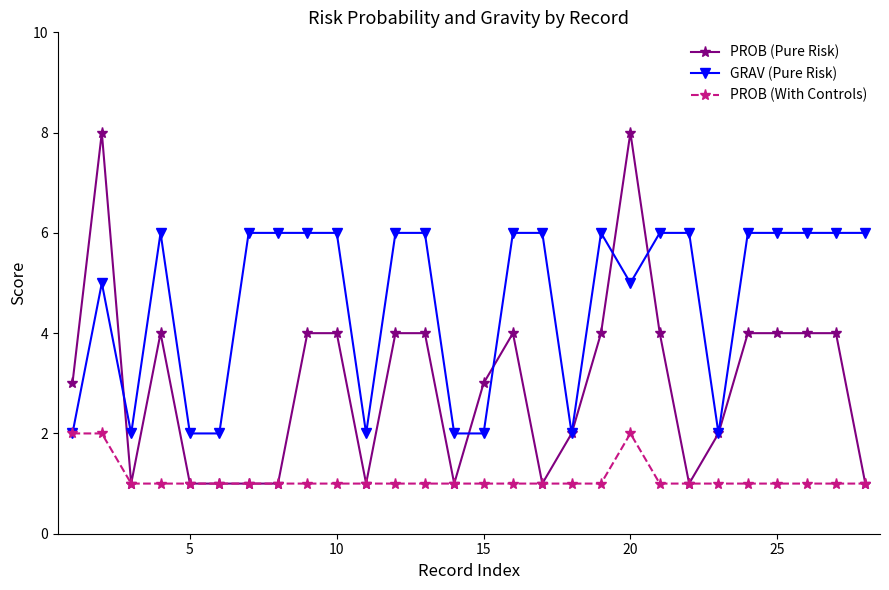

True or false: PROB (Pure Risk) has more than 0 points higher than both neighbors.

True